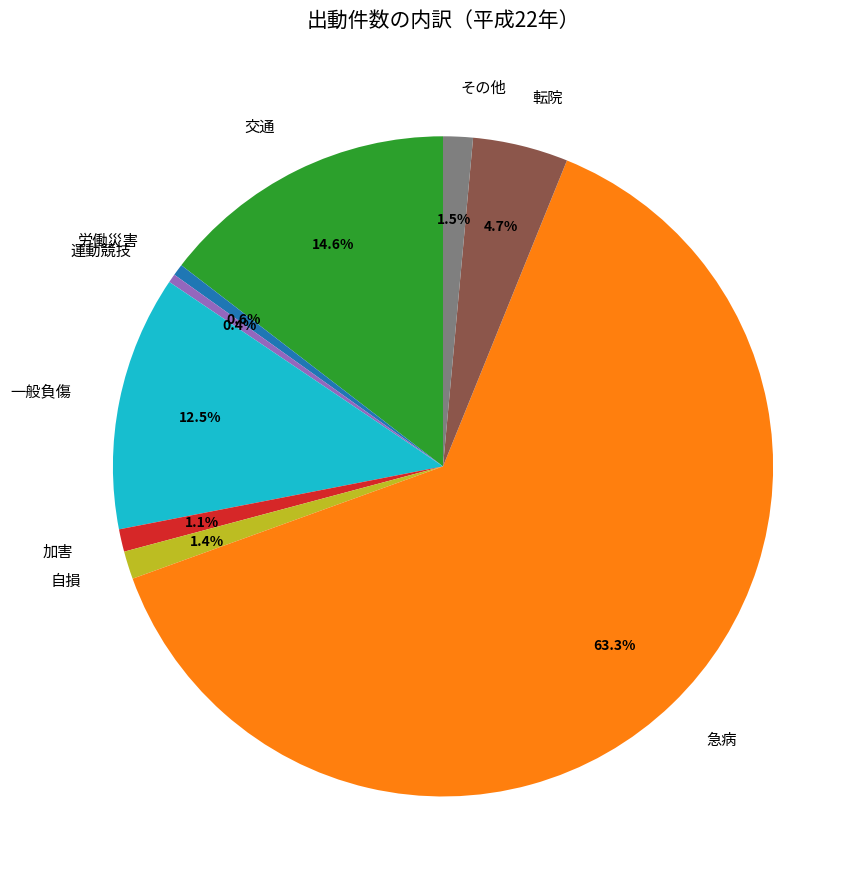

Does 自損 account for over 50% of the chart?

No